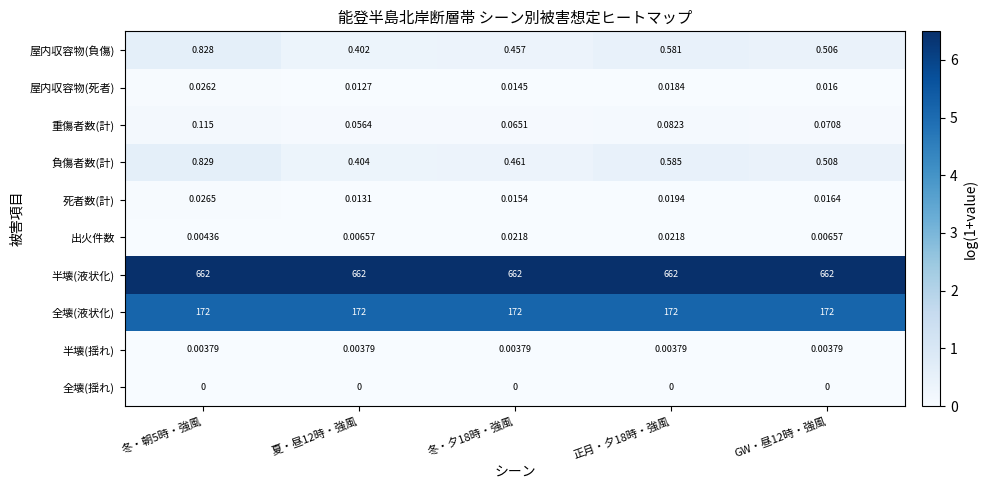

Which series has the widest spread of values?

屋内収容物(負傷)